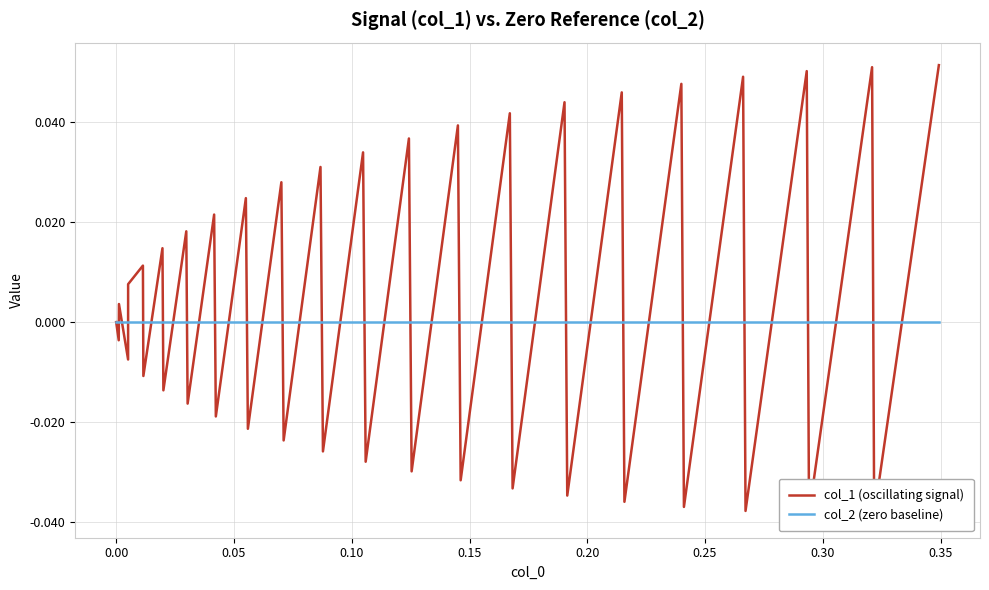

Does the chart display data point markers on the line(s)?

No